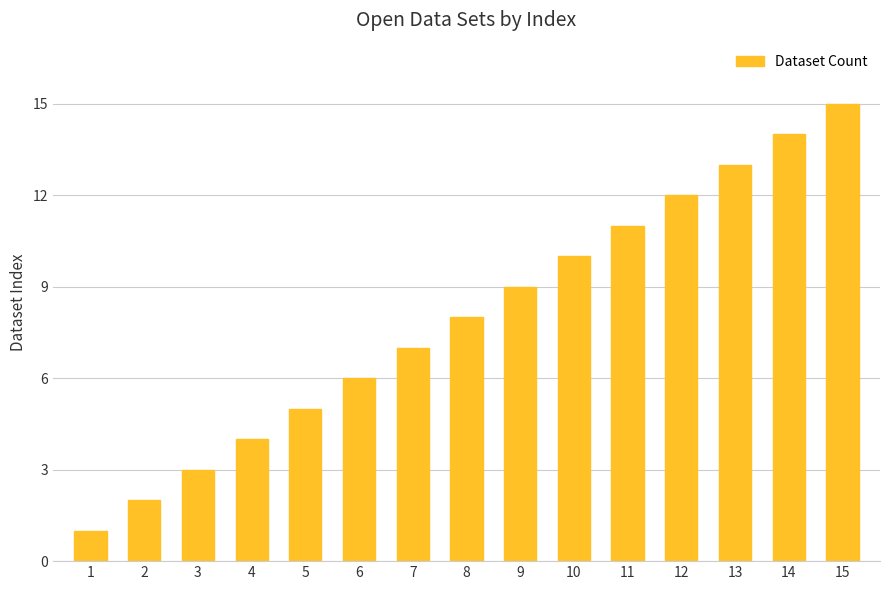

Reading right to left, transcribe all the data shown in this chart.

15	14	13	12	11	10	9	8	7	6	5	4	3	2	1